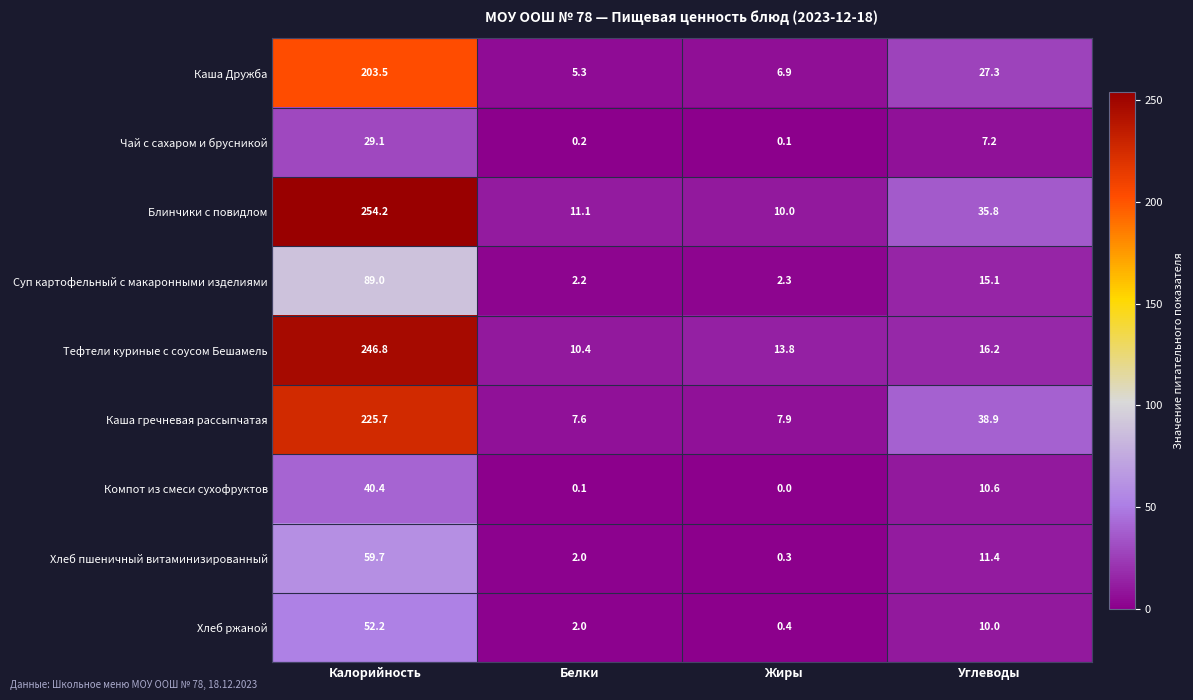

What is the difference between the highest and lowest values at Калорийность?

225.1